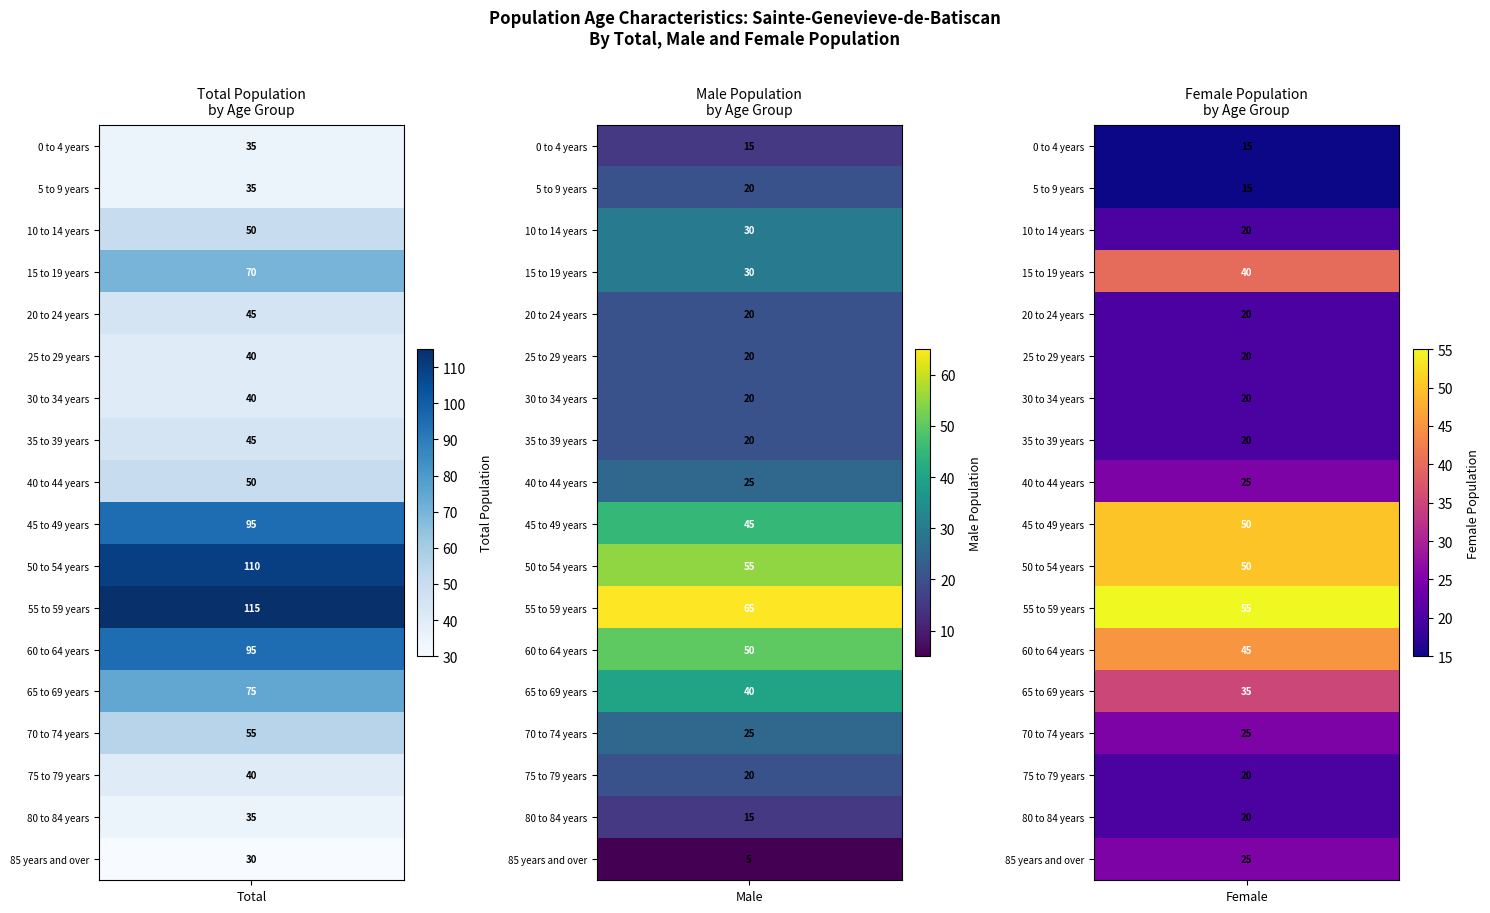

What is the difference between the maximum and minimum values in the 45 to 49 years series?

50